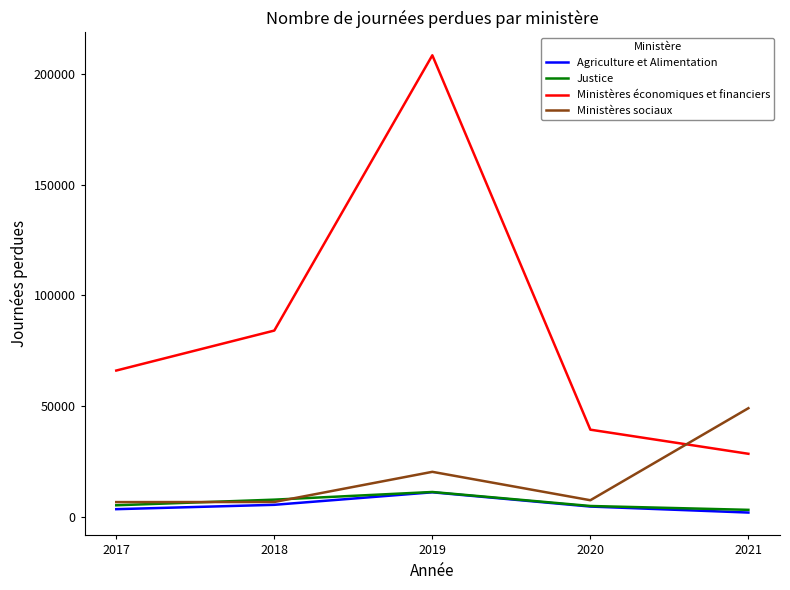

At which label does Ministères économiques et financiers reach its peak?

2019